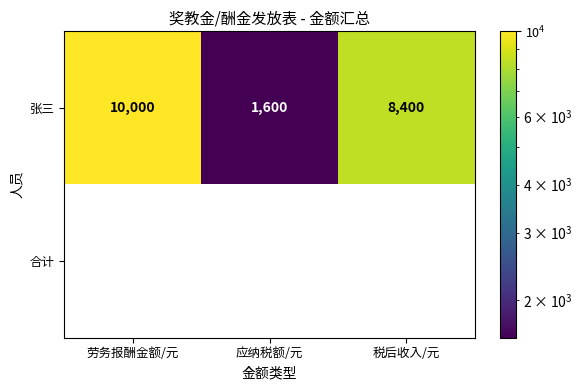

What value does the 张三 series have at 劳务报酬金额/元, to the nearest 10?

10000